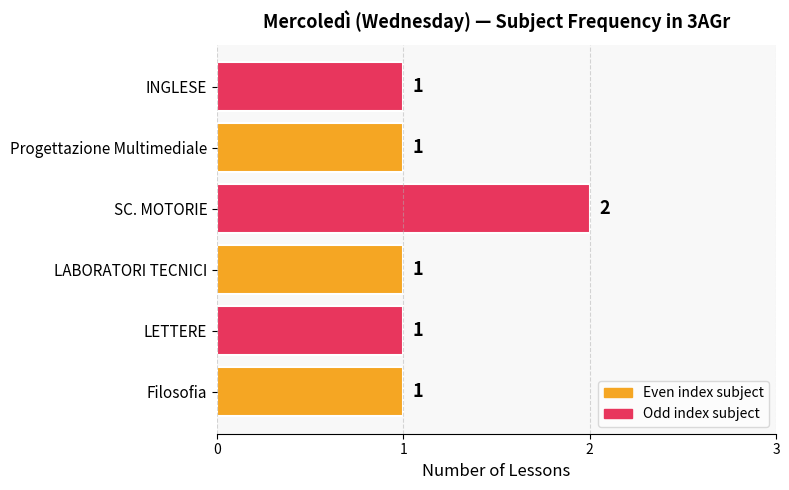

What is the difference between the maximum and minimum values?

1